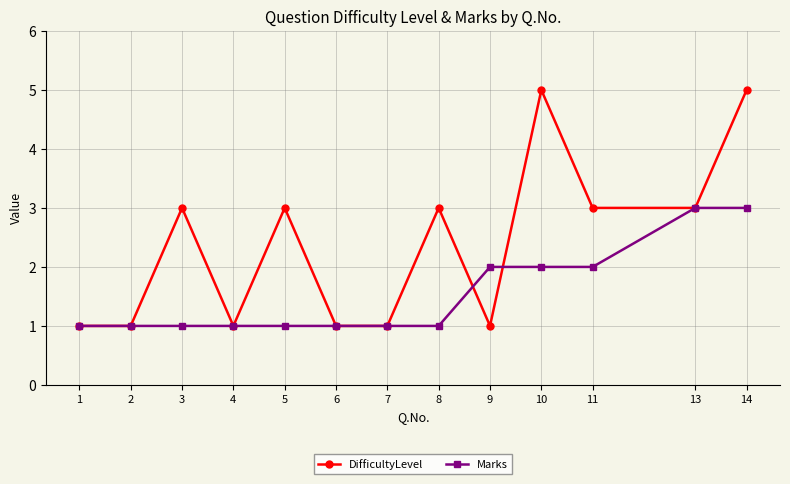

What is the value of the Marks point at the 4th from the left?

1